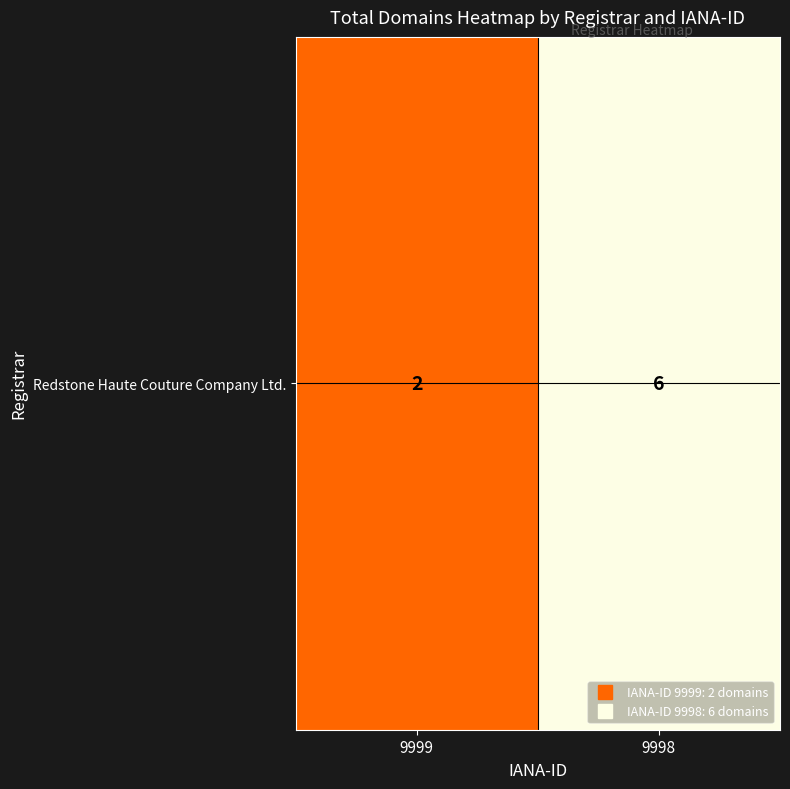

List the labels in order of value, largest first.

9998, 9999